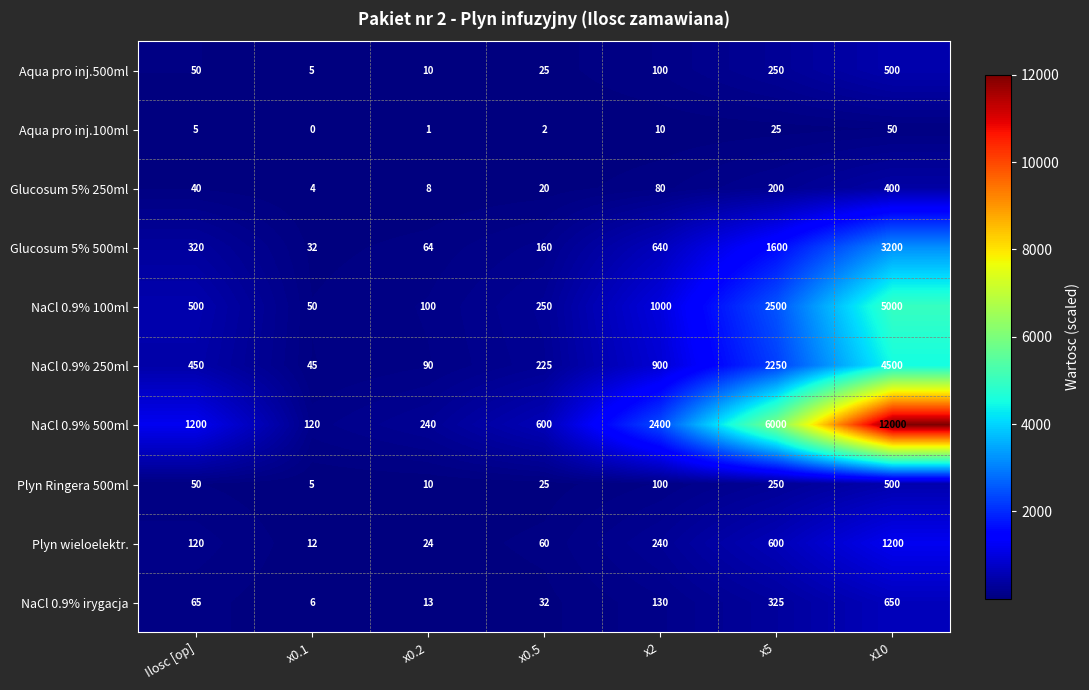

At which label does NaCl 0.9% irygacja reach its minimum?

x0.1